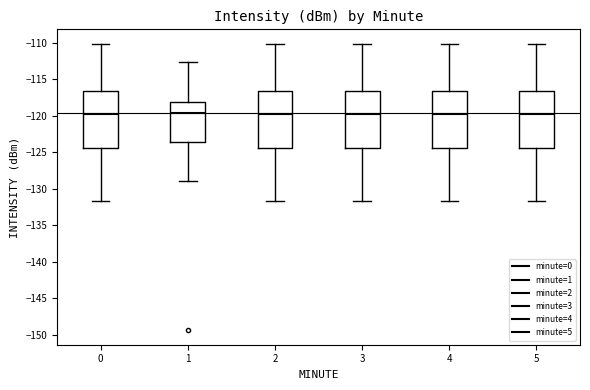

Reading left to right, read every box against the y-axis: the position of its median line, the range the box covers, and the ends of its whiskers. The values are not printed on the chart, so give them approximately, as read against the axis.

0: median -120.0, box -124.5 to -116.5, whiskers -131.5 to -110.0
1: median -119.5, box -123.5 to -118.0, whiskers -129.0 to -112.5
2: median -120.0, box -124.5 to -116.5, whiskers -131.5 to -110.0
3: median -120.0, box -124.5 to -116.5, whiskers -131.5 to -110.0
4: median -120.0, box -124.5 to -116.5, whiskers -131.5 to -110.0
5: median -120.0, box -124.5 to -116.5, whiskers -131.5 to -110.0